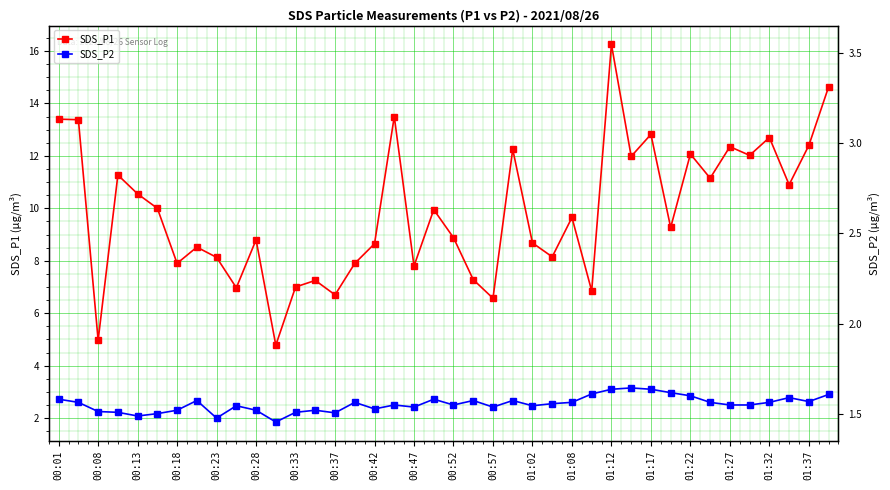

How many interior local valleys does the SDS_P1 series have?

14